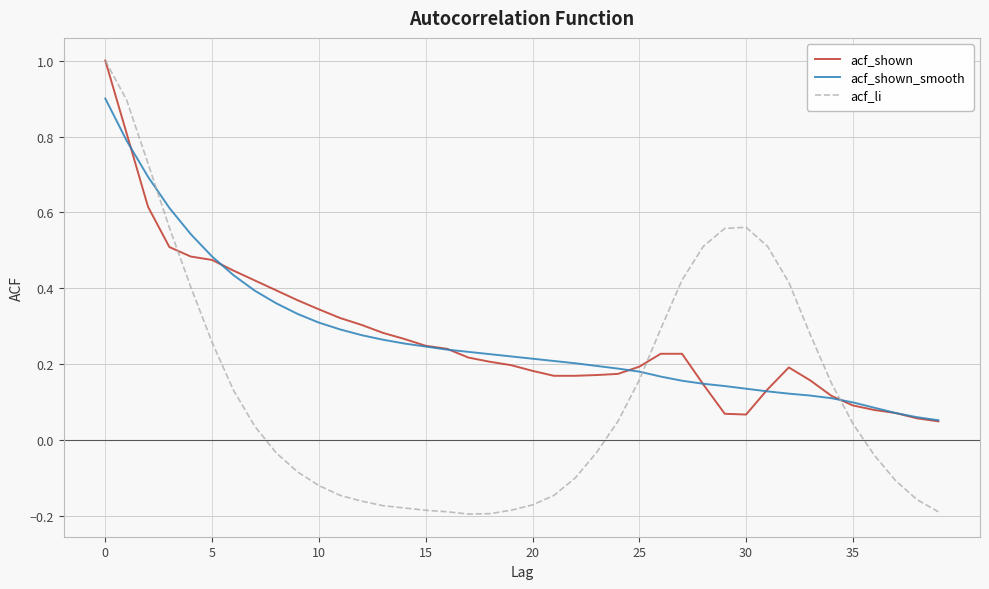

What is the greatest value displayed?

1.0